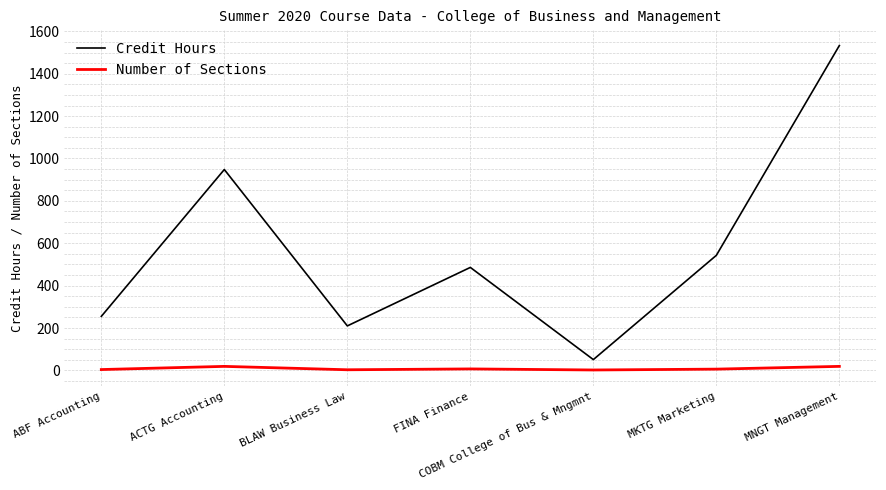

How many lines are shown in the chart?

2